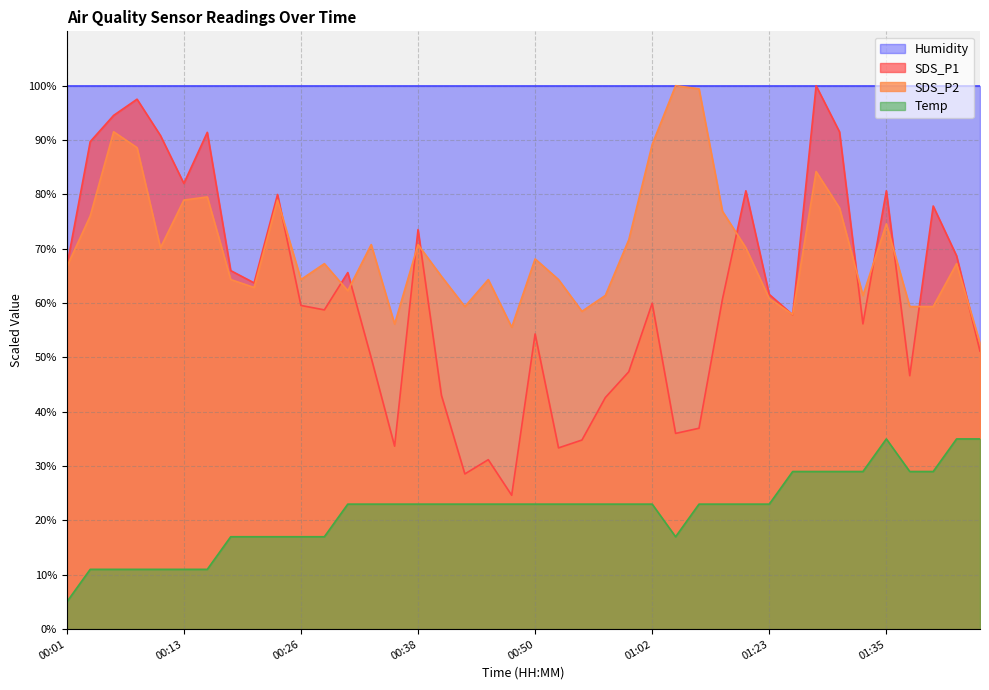

How many interior local peaks does the SDS_P2 series have?

12